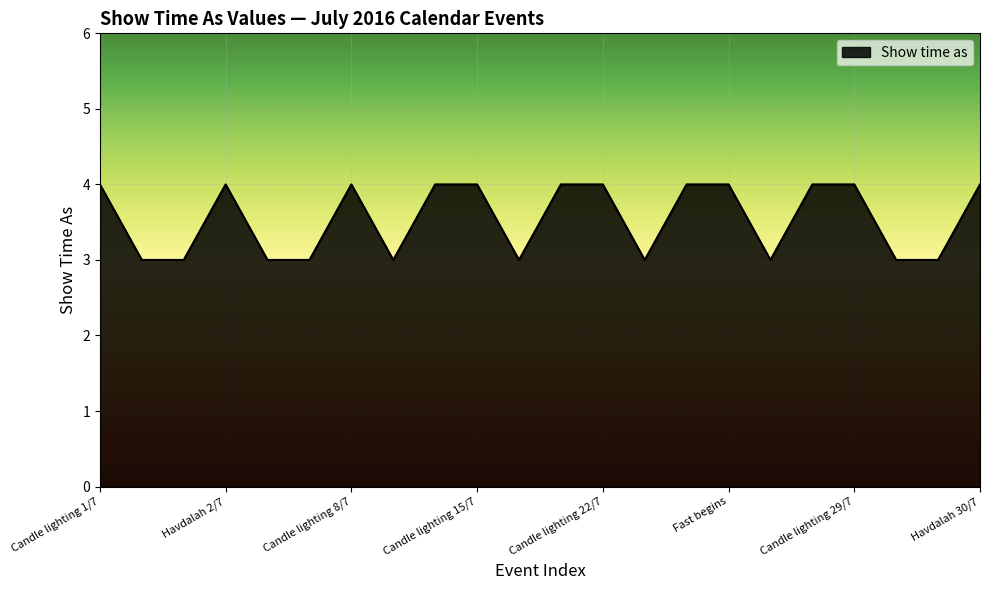

What is the smallest value displayed?

3